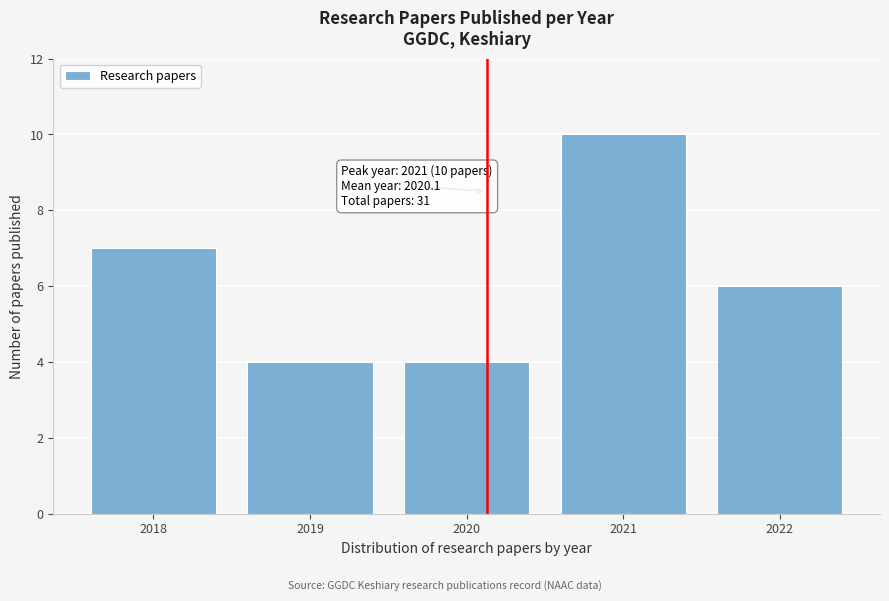

Reading left to right, what are all the values shown in this chart?

7	4	4	10	6